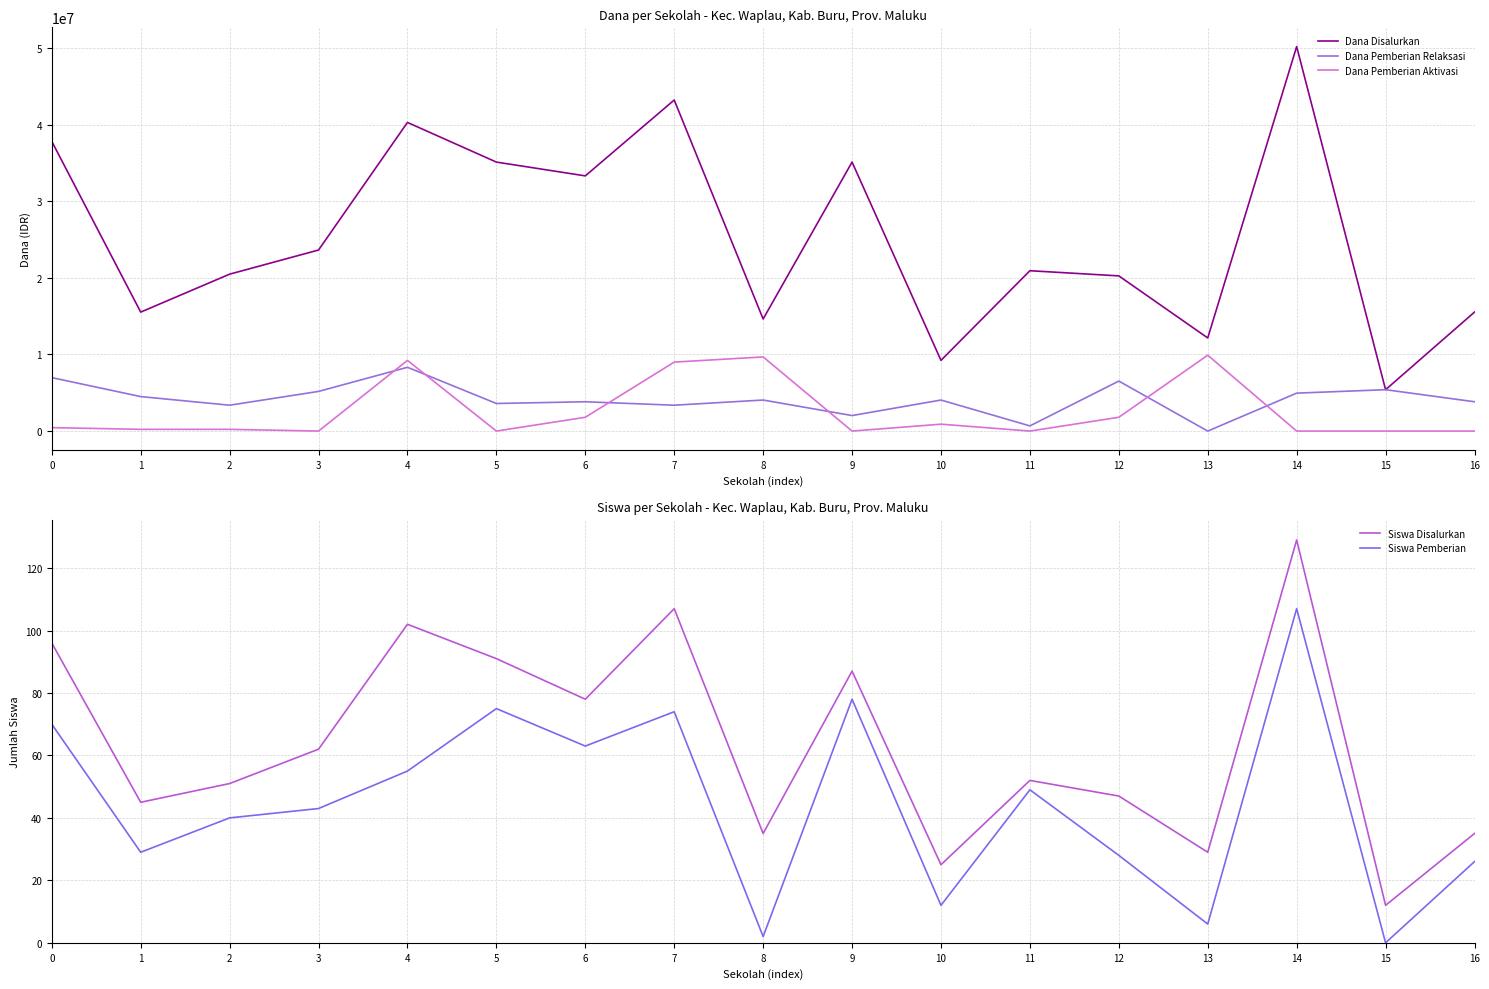

Read the Dana Pemberian Relaksasi value at 12.

6525000